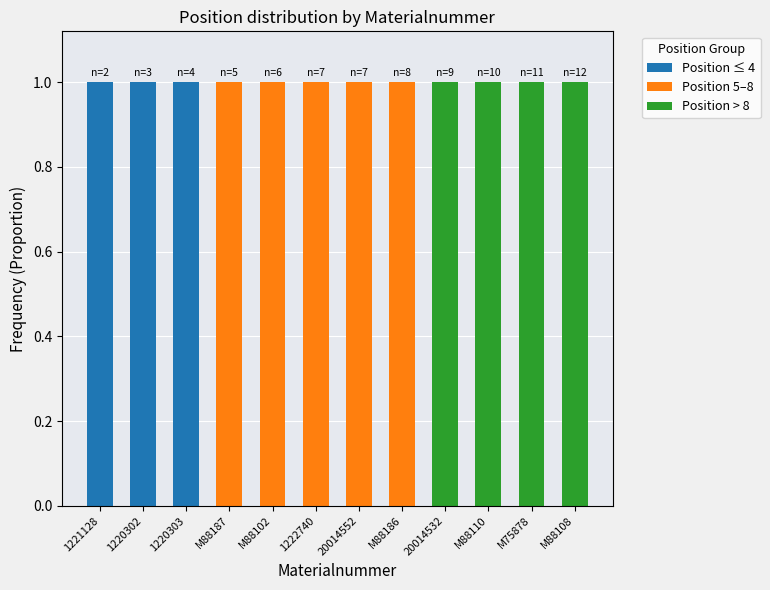

Is it true that Position ≤ 4 equals 0 at M88187?

True